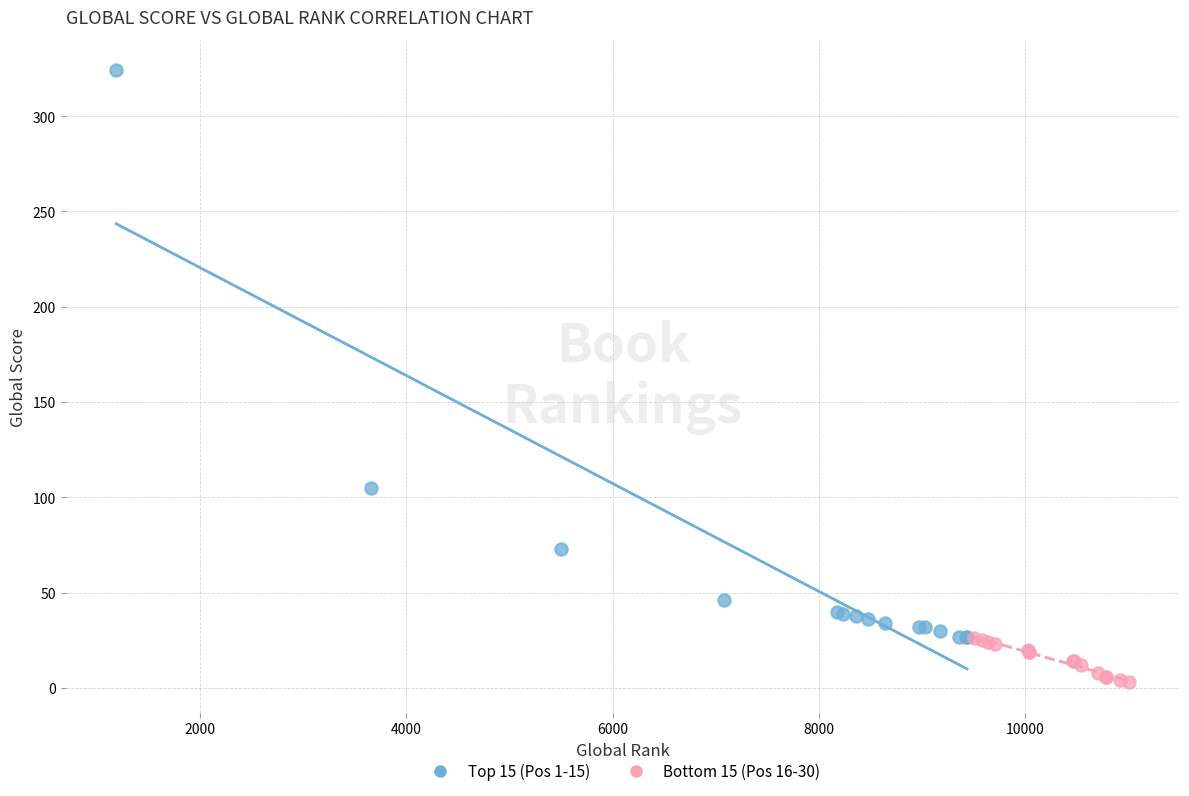

Which series reaches the maximum Y coordinate?

Top 15 (Pos 1-15)